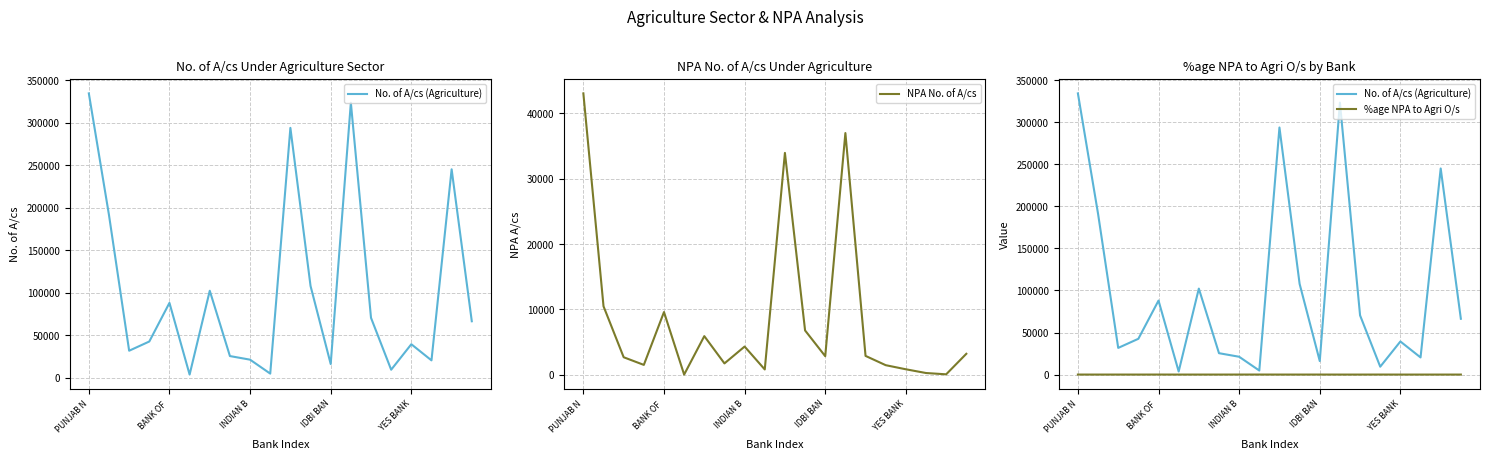

What is the difference between the highest and lowest values at 14?

70391.2